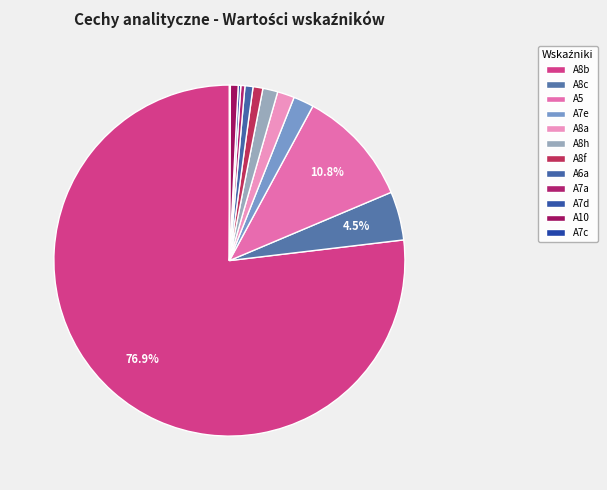

True or false: A7a accounts for 8% of the total.

False